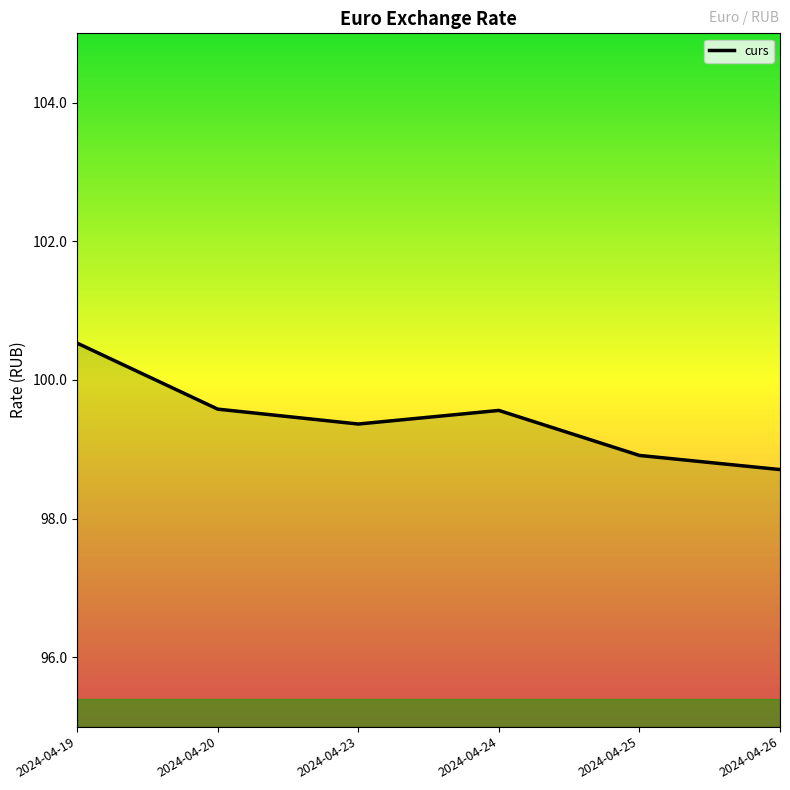

Where is the data nearest to the value 99?

2024-04-25